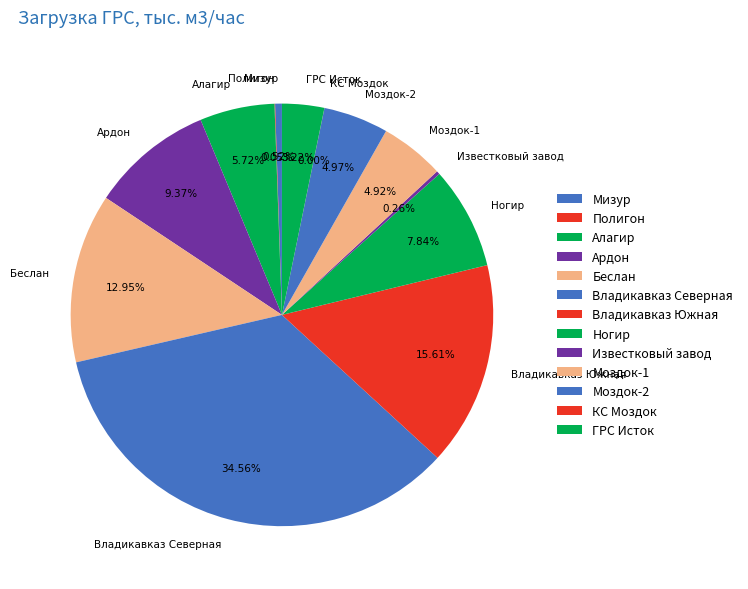

To the nearest percent, what is the difference between the Ногир and ГРС Исток slice percentages?

5%